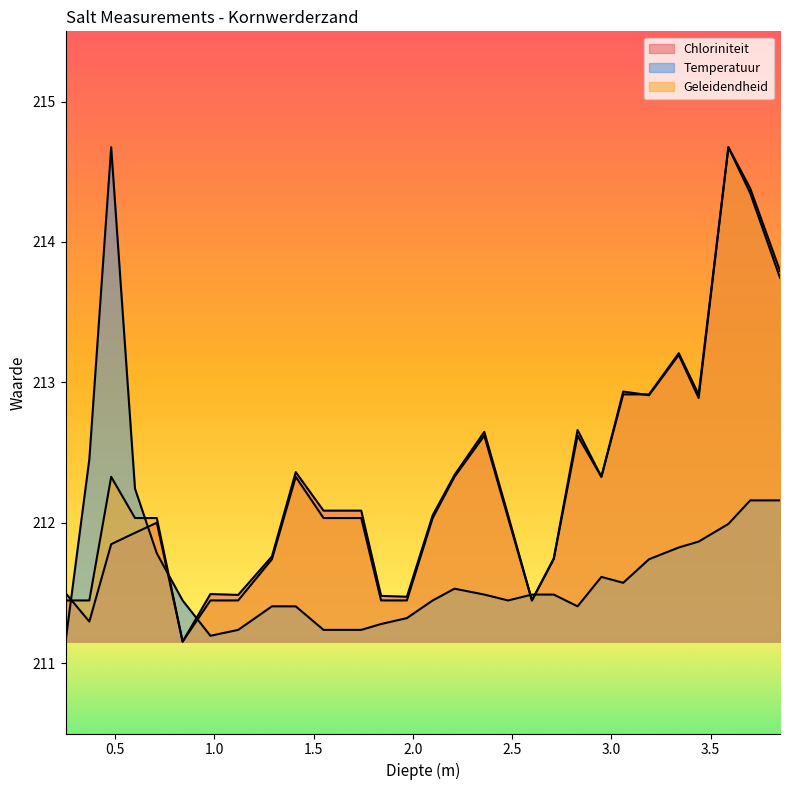

In Geleidendheid, how many points are lower than both neighbors (excluding endpoints)?

4